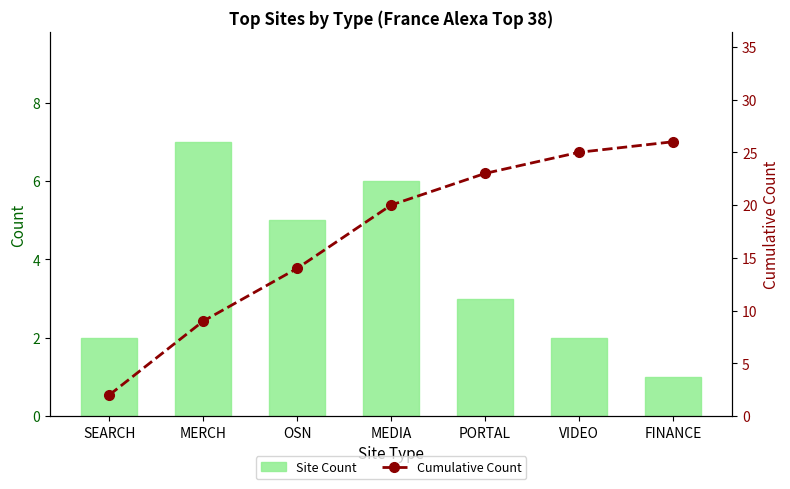

List the series in order of their peak value, highest first.

Cumulative Count, Site Count